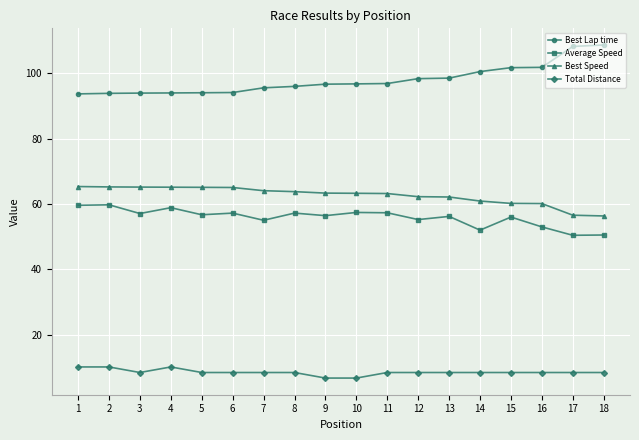

How many lines are shown in the chart?

4